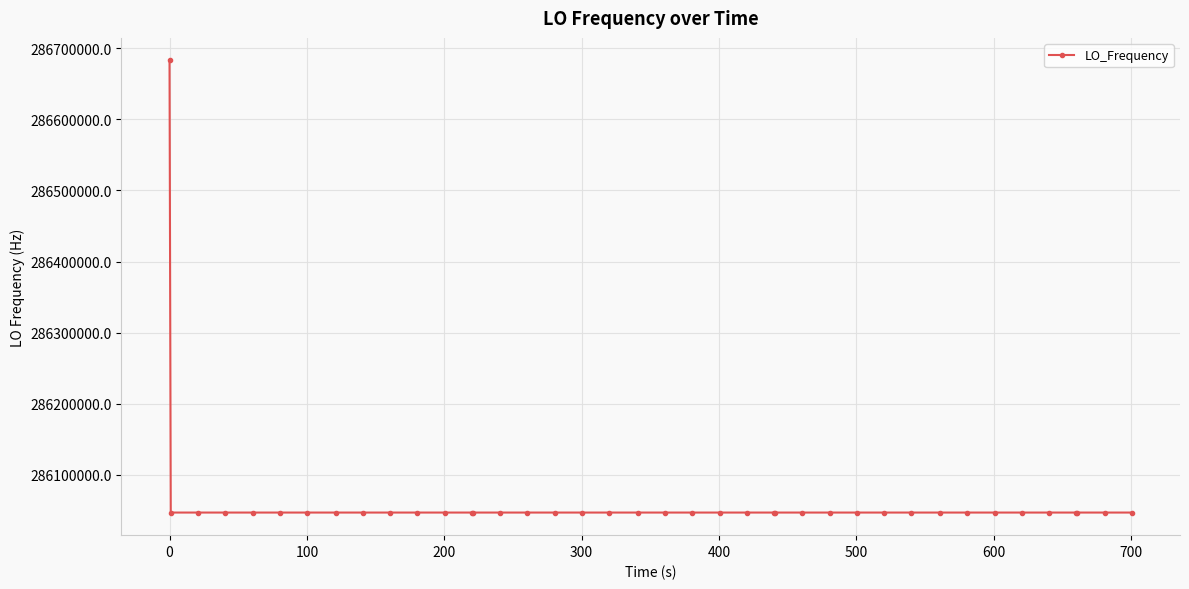

Count the number of values greater than 286046998.

30